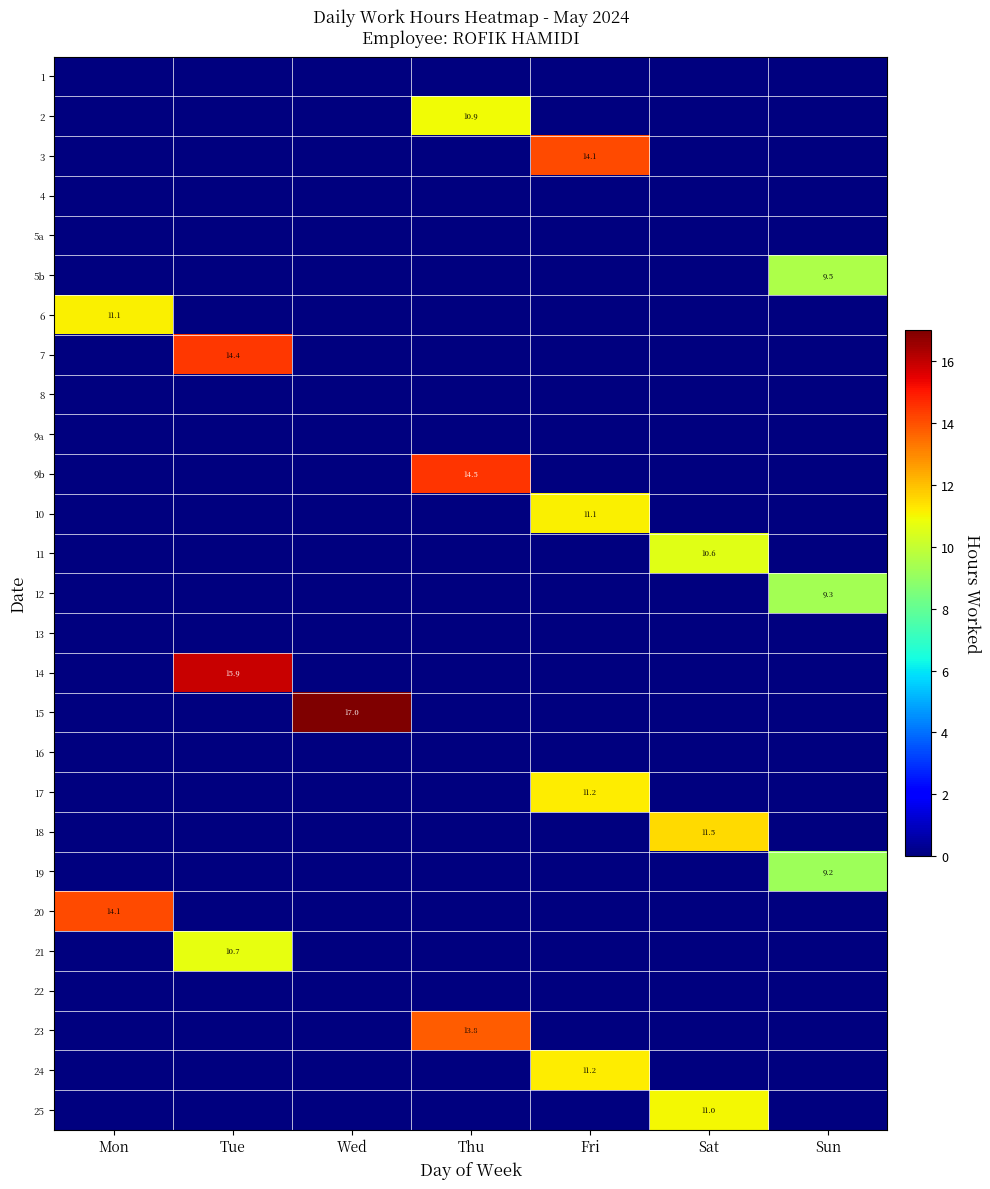

The 23 series shows 3.0 at Thu. True or false?

False